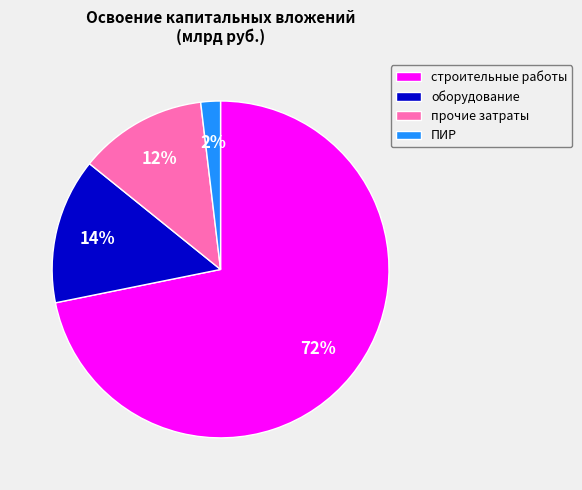

To the nearest percent, what percentage of the pie is прочие затраты?

12%